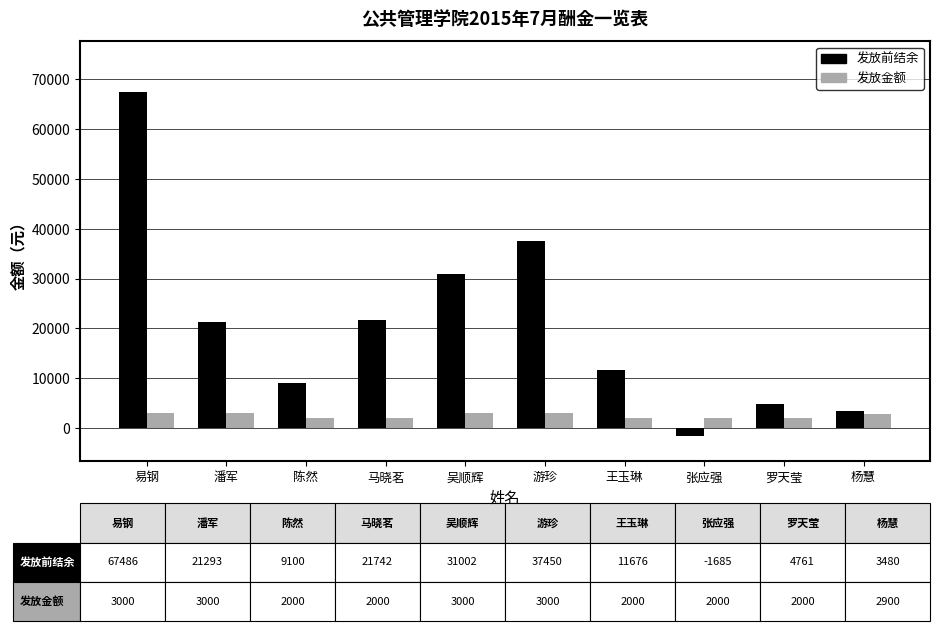

Which series changed the most between 潘军 and 杨慧?

发放前结余